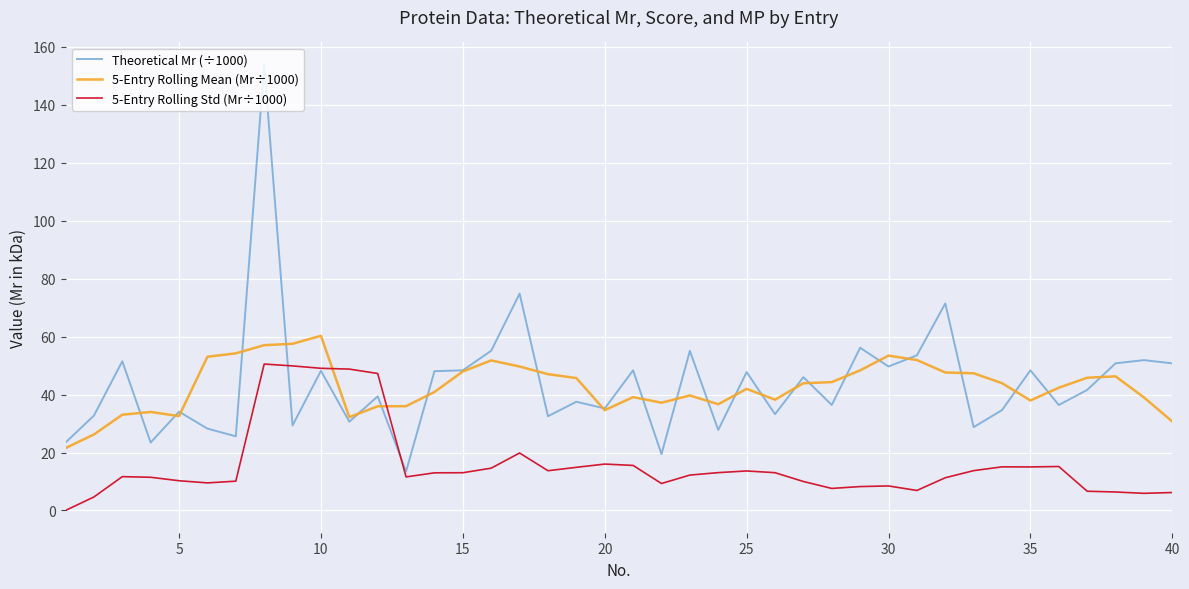

After their last crossing, which series has the higher values: 5-Entry Rolling Mean (Mr÷1000) or Theoretical Mr (÷1000)?

Theoretical Mr (÷1000)